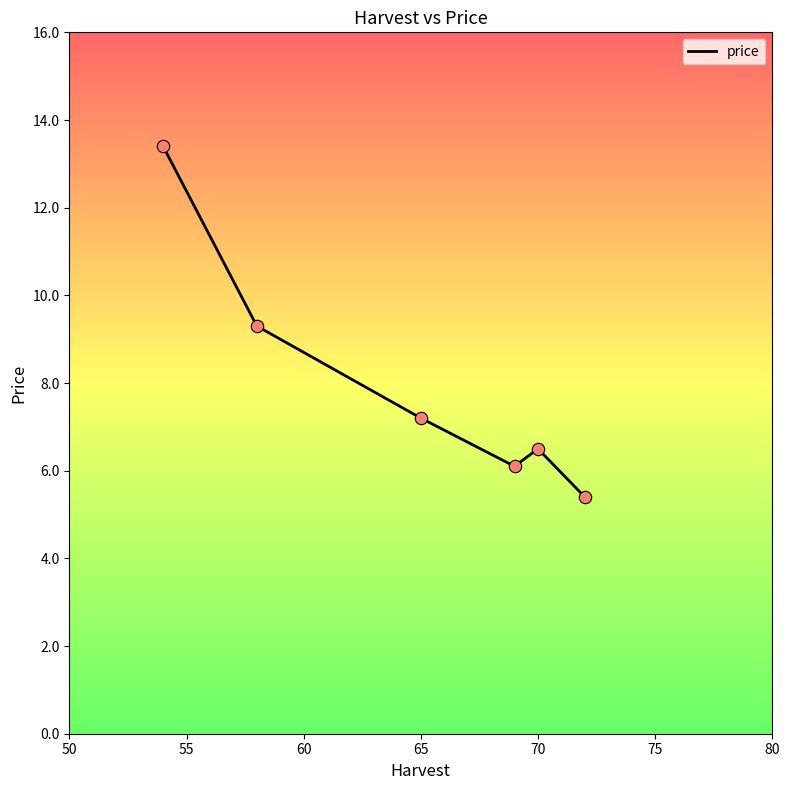

What is the smallest value displayed?

5.4